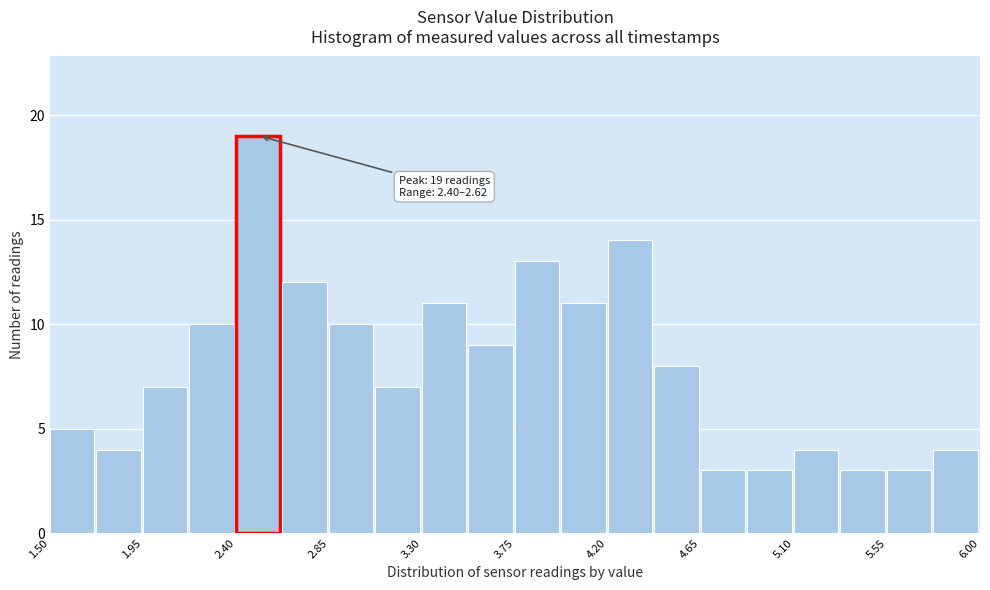

Over which range of the x-axis is the bar tallest?

2.400 to 2.625